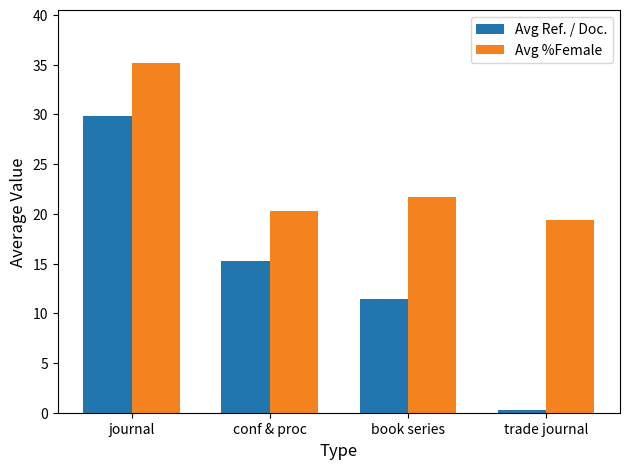

How many values in the Avg %Female series exceed 21?

2